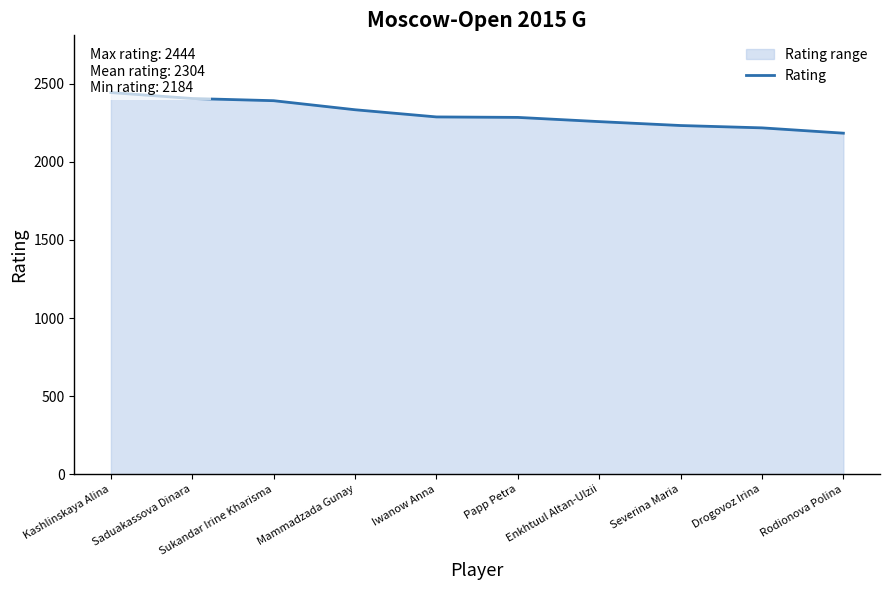

Is it true that the value at Mammadzada Gunay is 920?

False